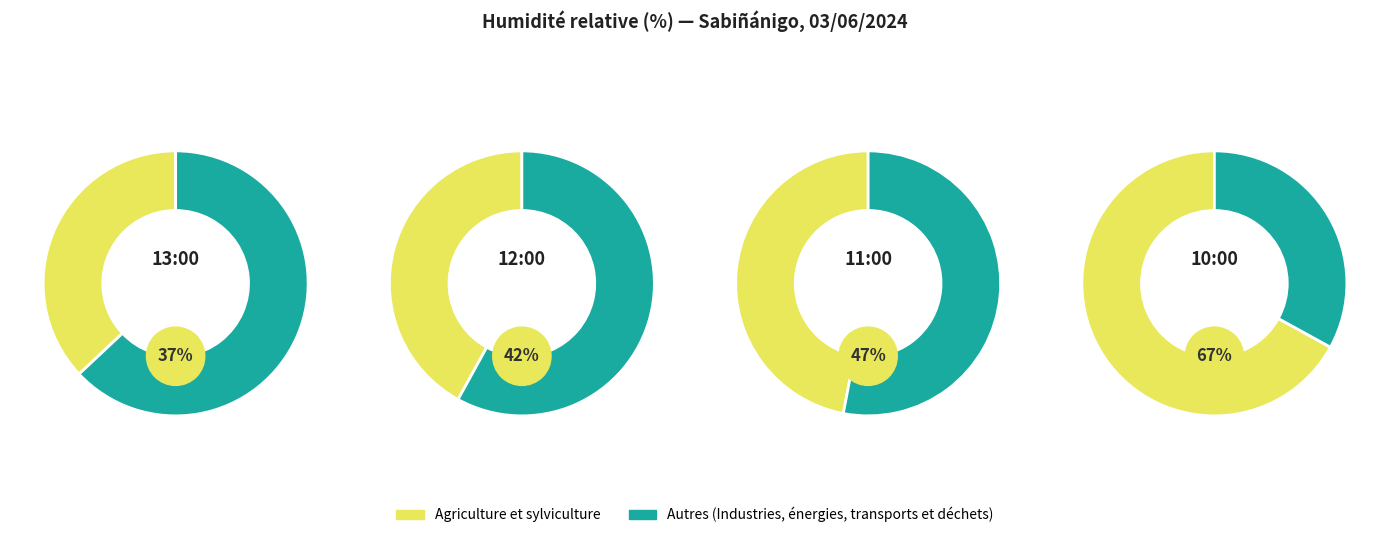

The 09:00 slice represents 20% of the pie. True or false?

False